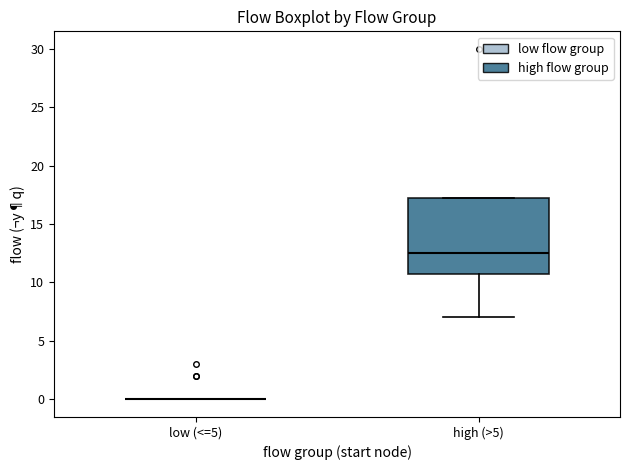

Reading left to right, read every box against the y-axis: the position of its median line, the range the box covers, and the ends of its whiskers. The values are not printed on the chart, so give them approximately, as read against the axis.

low (<=5): box collapsed to a line at 0.0, whiskers 0.0 to 0.0
high (>5): median 12.5, box 11.0 to 17.5, whiskers 7.0 to 17.5